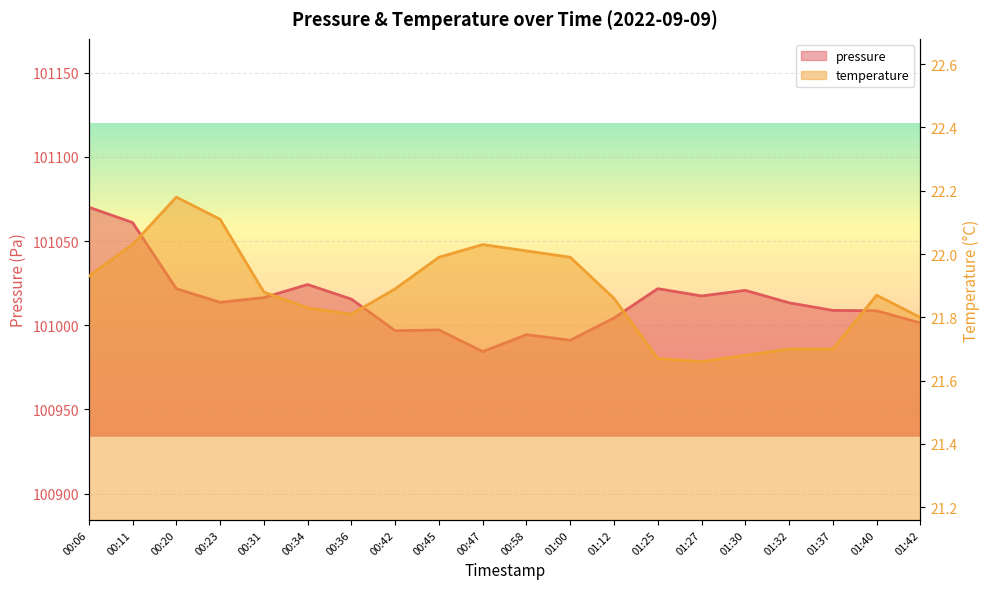

Rank the categories by pressure value from highest to lowest.

00:06, 00:11, 00:34, 01:25, 00:20, 01:30, 01:27, 00:31, 00:36, 00:23, 01:32, 01:37, 01:40, 01:12, 01:42, 00:45, 00:42, 00:58, 01:00, 00:47